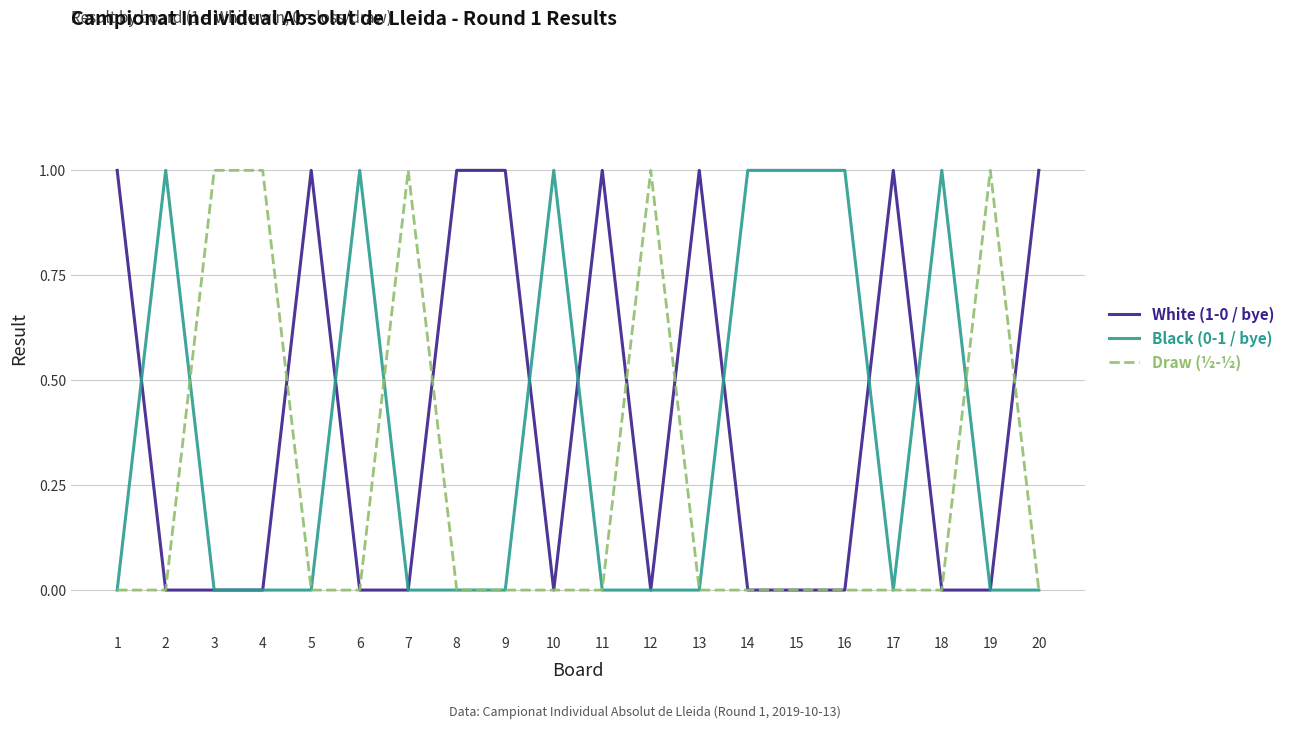

True or false: Black (0-1 / bye) has a value of 0 at 8.

True